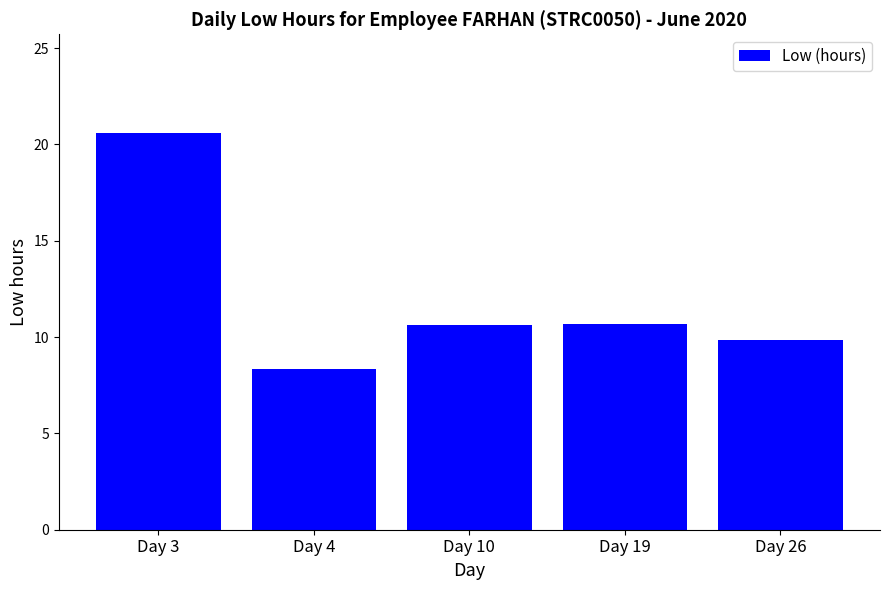

What is the approximate value at Day 3?

20.6